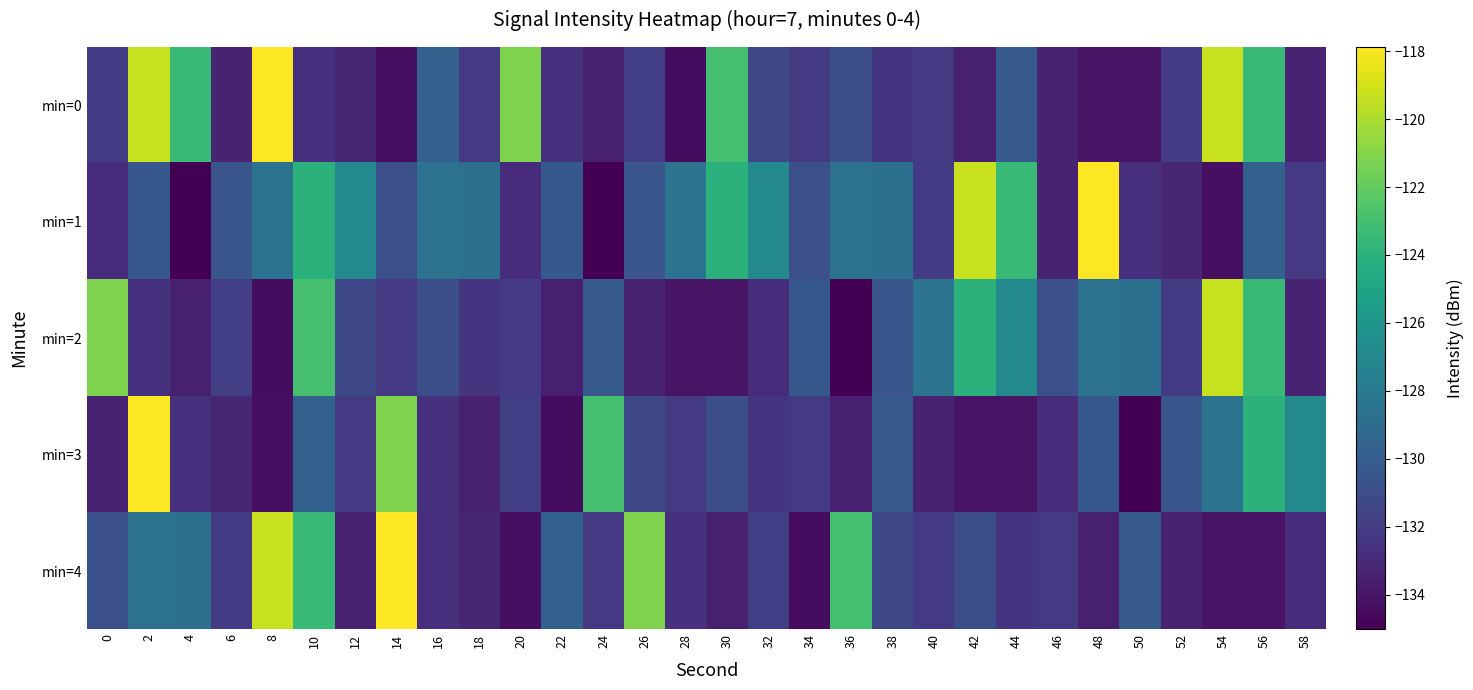

What is the smallest value displayed?

-135.0